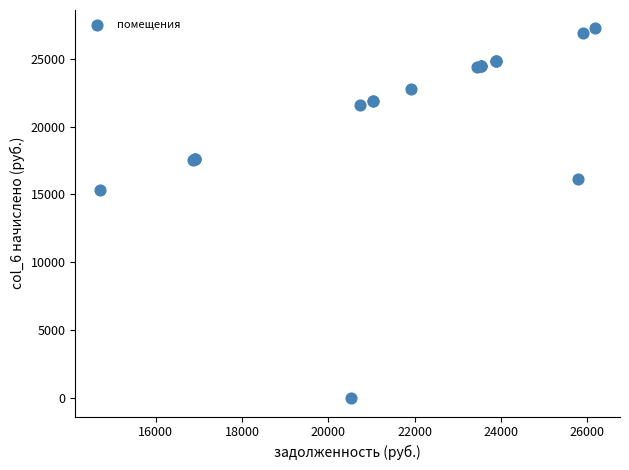

What Y value in the scatter plot is closest to 13613?

15296.4